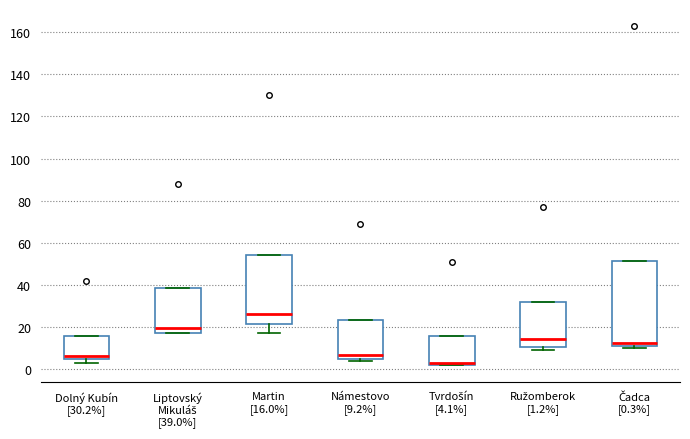

Comparing the boxes themselves (not the whiskers), which one is the tallest?

Čadca [0.3%]